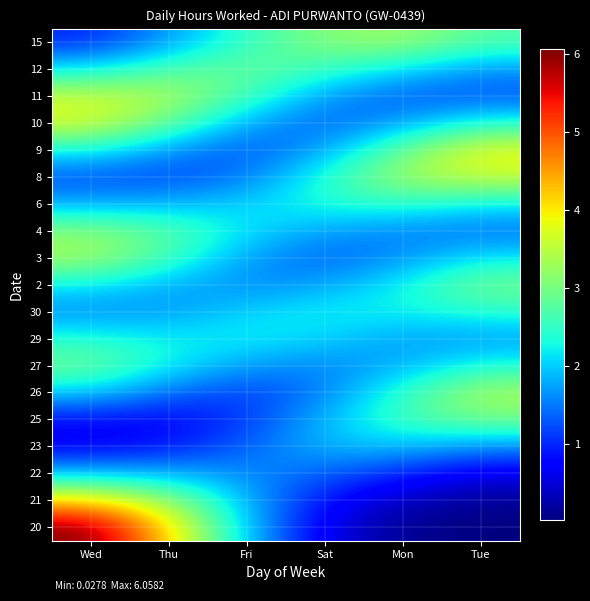

Reading left to right, list all the values displayed in this chart.

20: Wed=6.1	Thu=4.2	Fri=1.9	Sat=0.6	Mon=0.1	Tue=0.0
21: Wed=4.2	Thu=3.2	Fri=1.8	Sat=0.8	Mon=0.3	Tue=0.1
22: Wed=1.9	Thu=1.9	Fri=1.6	Sat=1.4	Mon=1.0	Tue=0.6
23: Wed=0.7	Thu=0.9	Fri=1.4	Sat=1.9	Mon=1.9	Tue=1.6
25: Wed=0.8	Thu=0.8	Fri=1.1	Sat=1.9	Mon=2.6	Tue=3.0
26: Wed=2.0	Thu=1.4	Fri=1.1	Sat=1.5	Mon=2.5	Tue=3.4
27: Wed=3.0	Thu=2.2	Fri=1.7	Sat=1.5	Mon=1.8	Tue=2.4
29: Wed=2.4	Thu=2.2	Fri=2.2	Sat=2.1	Mon=1.7	Tue=1.7
30: Wed=1.6	Thu=1.7	Fri=2.1	Sat=2.2	Mon=2.2	Tue=2.4
2: Wed=2.2	Thu=1.8	Fri=1.6	Sat=1.7	Mon=2.3	Tue=3.0
3: Wed=3.3	Thu=2.6	Fri=1.7	Sat=1.4	Mon=1.6	Tue=2.2
4: Wed=3.1	Thu=2.8	Fri=2.1	Sat=1.7	Mon=1.6	Tue=1.4
6: Wed=1.8	Thu=1.9	Fri=2.0	Sat=2.4	Mon=2.5	Tue=2.2
8: Wed=1.2	Thu=1.2	Fri=1.5	Sat=2.4	Mon=3.3	Tue=3.7
9: Wed=2.3	Thu=1.7	Fri=1.3	Sat=1.8	Mon=2.9	Tue=3.8
10: Wed=3.8	Thu=2.9	Fri=1.8	Sat=1.3	Mon=1.7	Tue=2.4
11: Wed=3.6	Thu=3.4	Fri=2.6	Sat=1.7	Mon=1.3	Tue=1.3
12: Wed=2.1	Thu=2.7	Fri=2.9	Sat=2.6	Mon=2.1	Tue=1.7
15: Wed=1.0	Thu=1.7	Fri=2.5	Sat=3.1	Mon=3.3	Tue=2.7